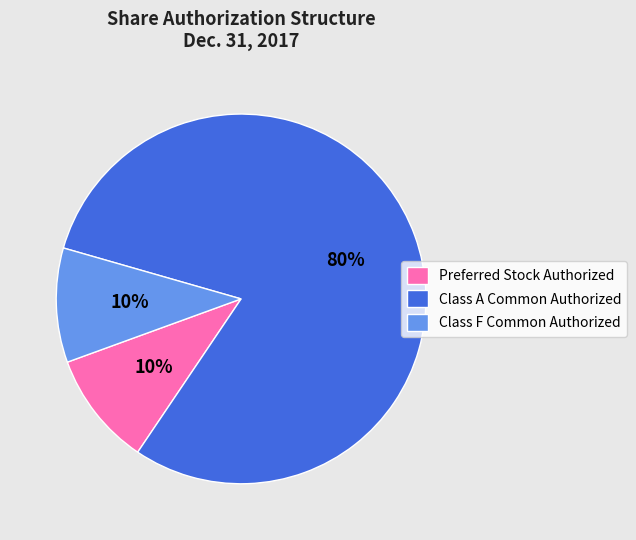

Which slice is the largest?

Class A Common Authorized